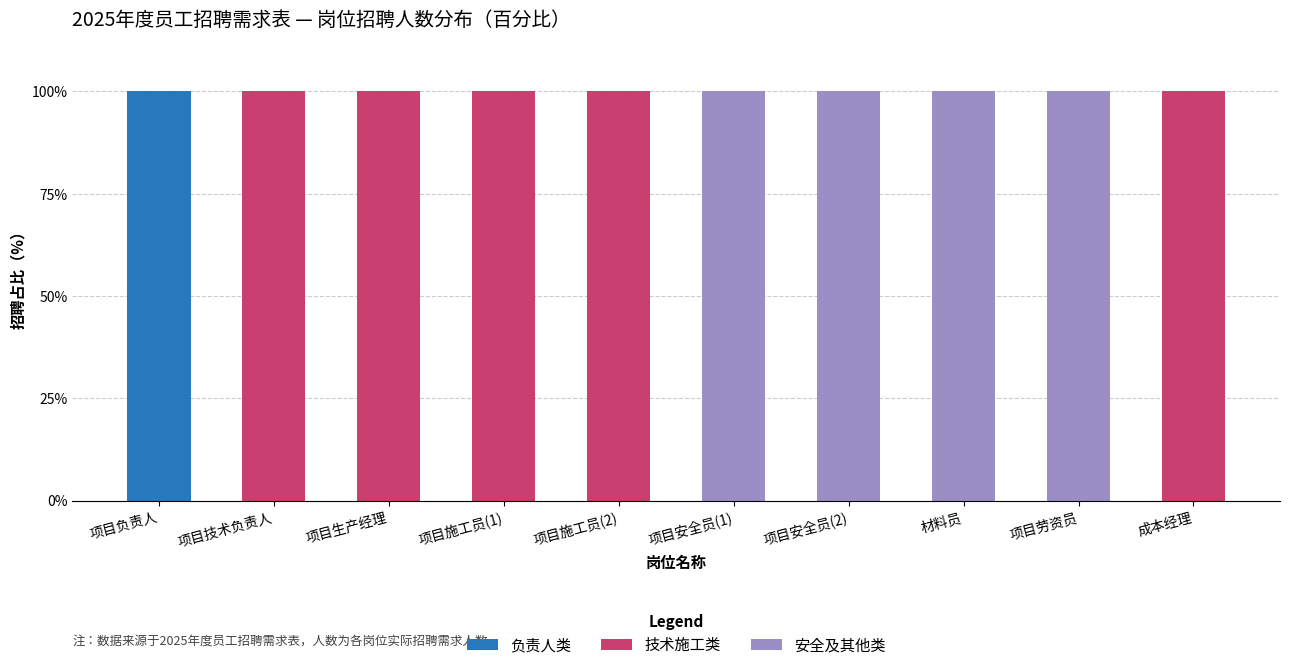

Reading left to right, what are the values for 负责人类?

项目负责人=100	项目技术负责人=0	项目生产经理=0	项目施工员(1)=0	项目施工员(2)=0	项目安全员(1)=0	项目安全员(2)=0	材料员=0	项目劳资员=0	成本经理=0